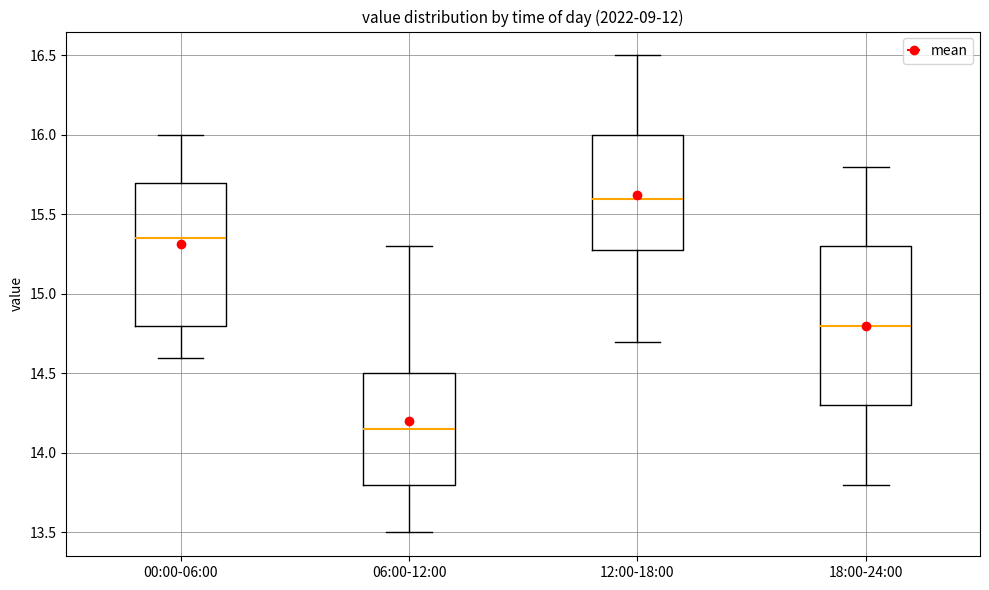

Where is the lower edge of the box for 06:00-12:00 on the y-axis? The values are not printed on the chart, so give them approximately, as read against the axis.

13.80